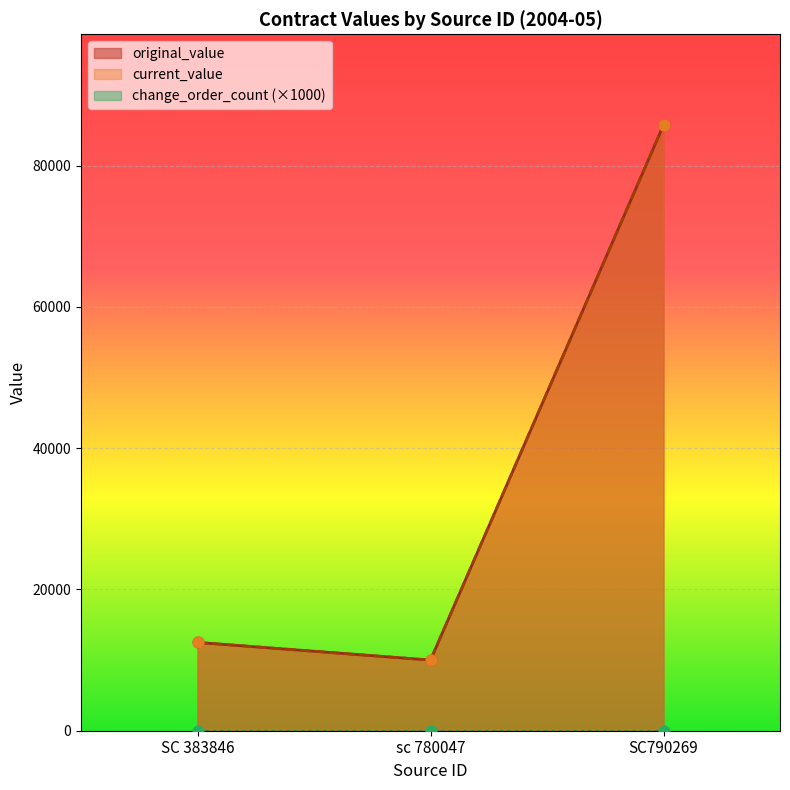

Which series has the largest Y range (max minus min)?

original_value